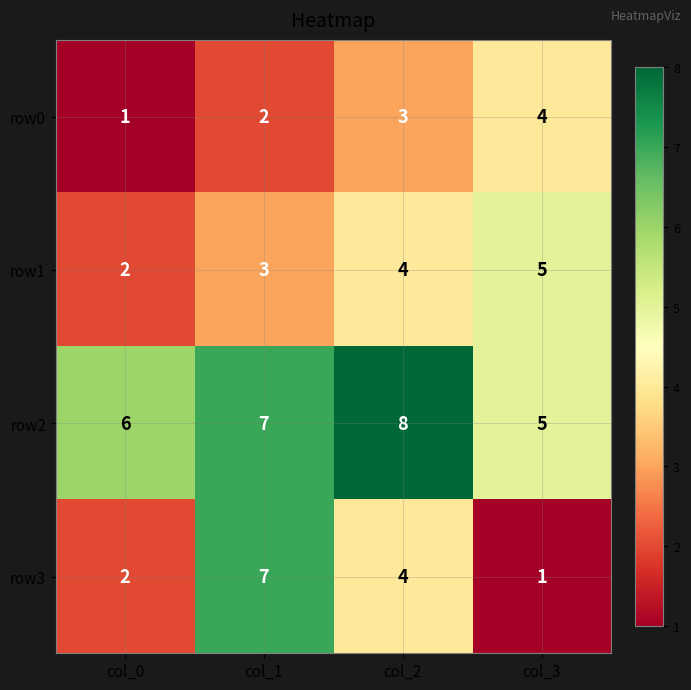

The value of row0 at col_0 is 0. True or false?

False